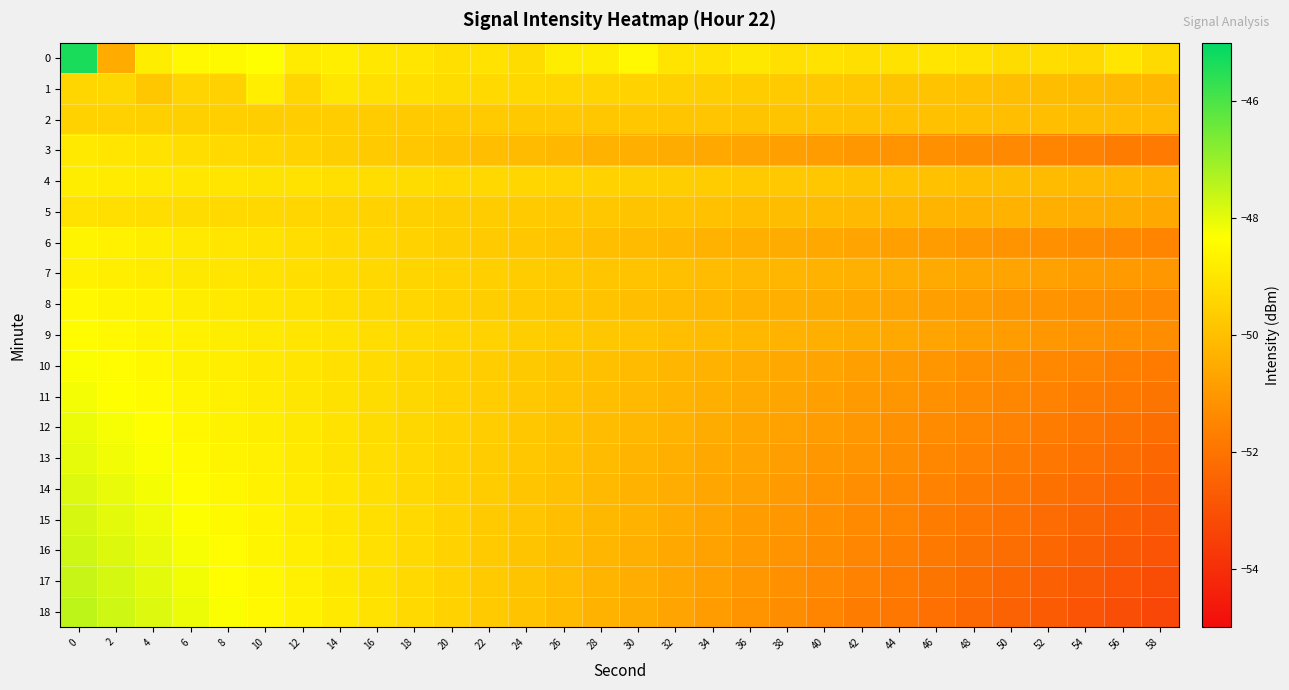

Which series changed the most between 0 and 52?

row_18